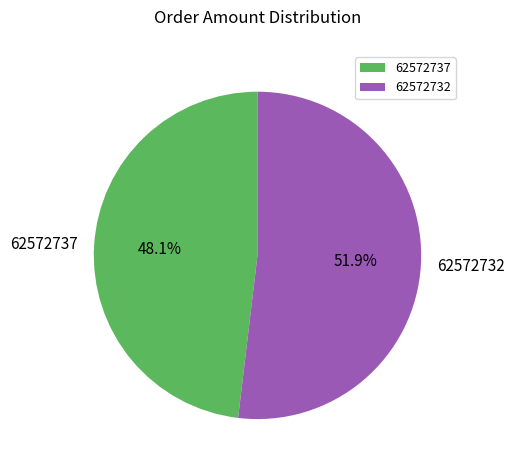

What is the total percentage of 62572732 and 62572737?

100.0%